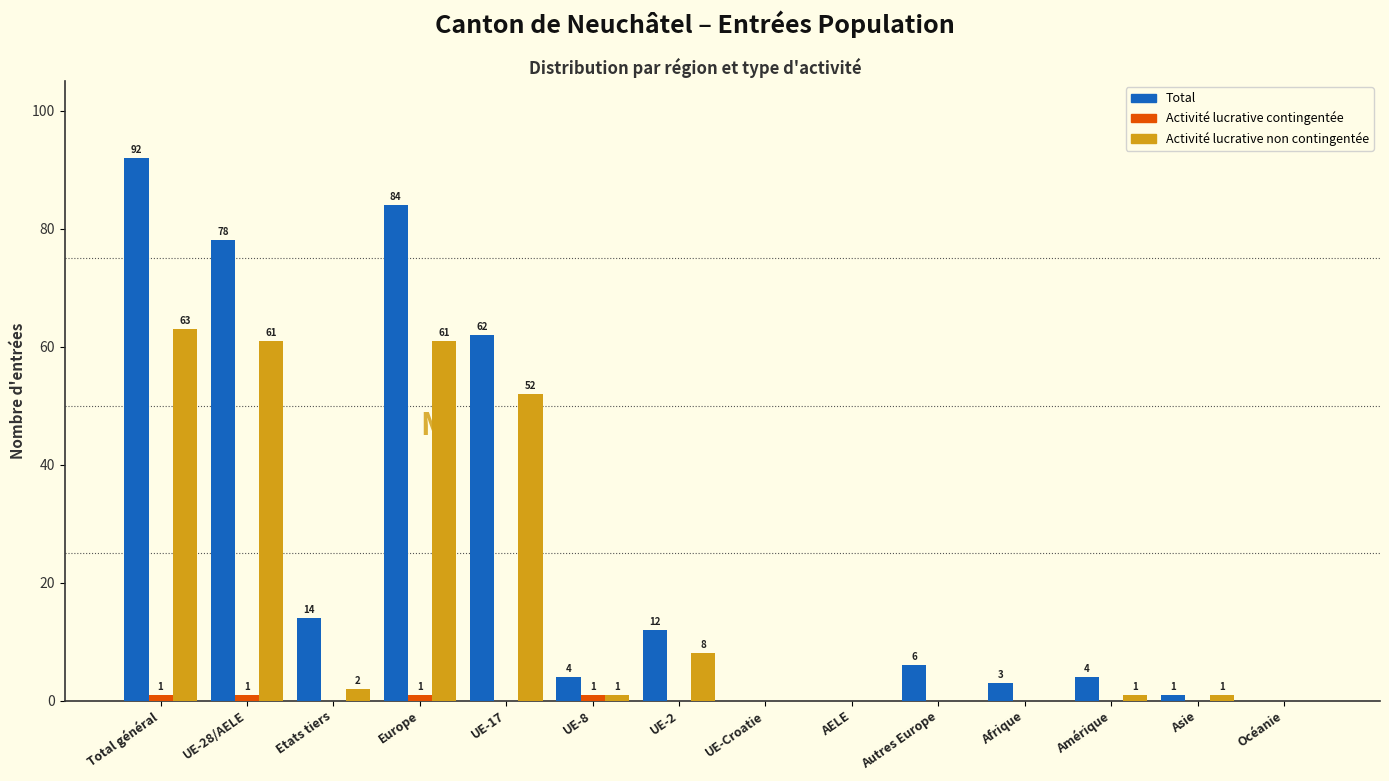

Between Etats tiers and UE-Croatie, which series saw the biggest shift?

Total